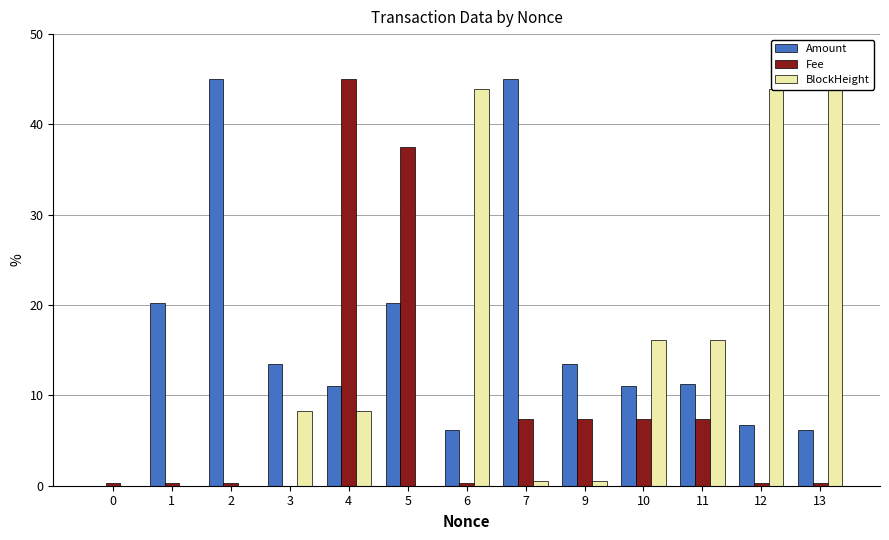

What is the highest value of the Amount series?

45.0